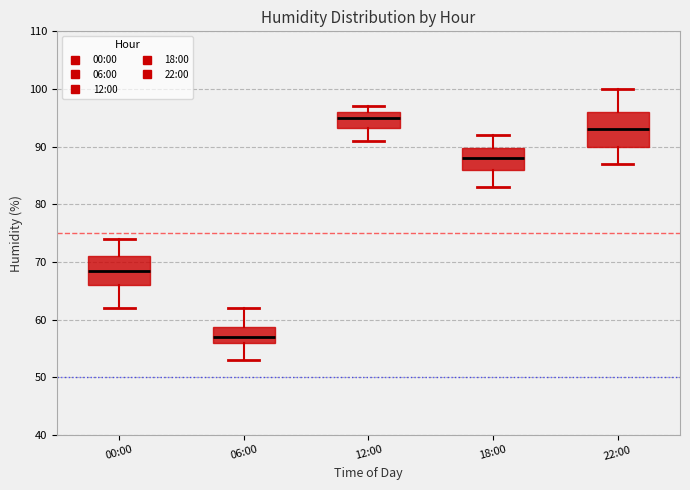

Reading left to right, transcribe this box plot: for each box, give where its median line is, the range the box spans, and where its two whiskers end, as read against the y-axis. The values are not printed on the chart, so give them approximately, as read against the axis.

00:00: median 69, box 66 to 71, whiskers 62 to 74
06:00: median 57, box 56 to 59, whiskers 53 to 62
12:00: median 95, box 93 to 96, whiskers 91 to 97
18:00: median 88, box 86 to 90, whiskers 83 to 92
22:00: median 93, box 90 to 96, whiskers 87 to 100